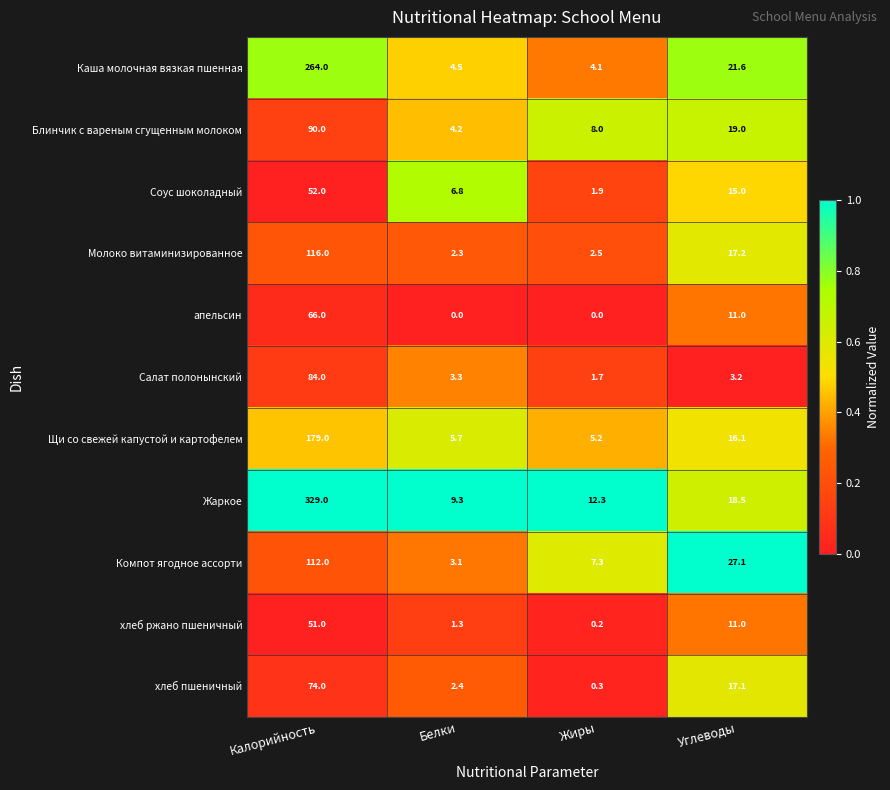

What is the difference between the maximum and second lowest values in the Соус шоколадный series?

45.2